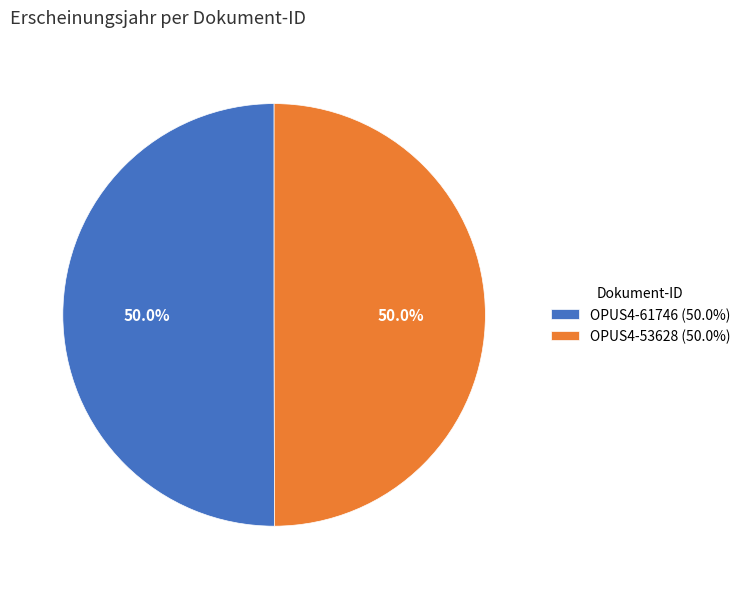

Approximately how many times larger is the value at OPUS4-61746 (50.0%) compared to OPUS4-53628 (50.0%)?

1.0